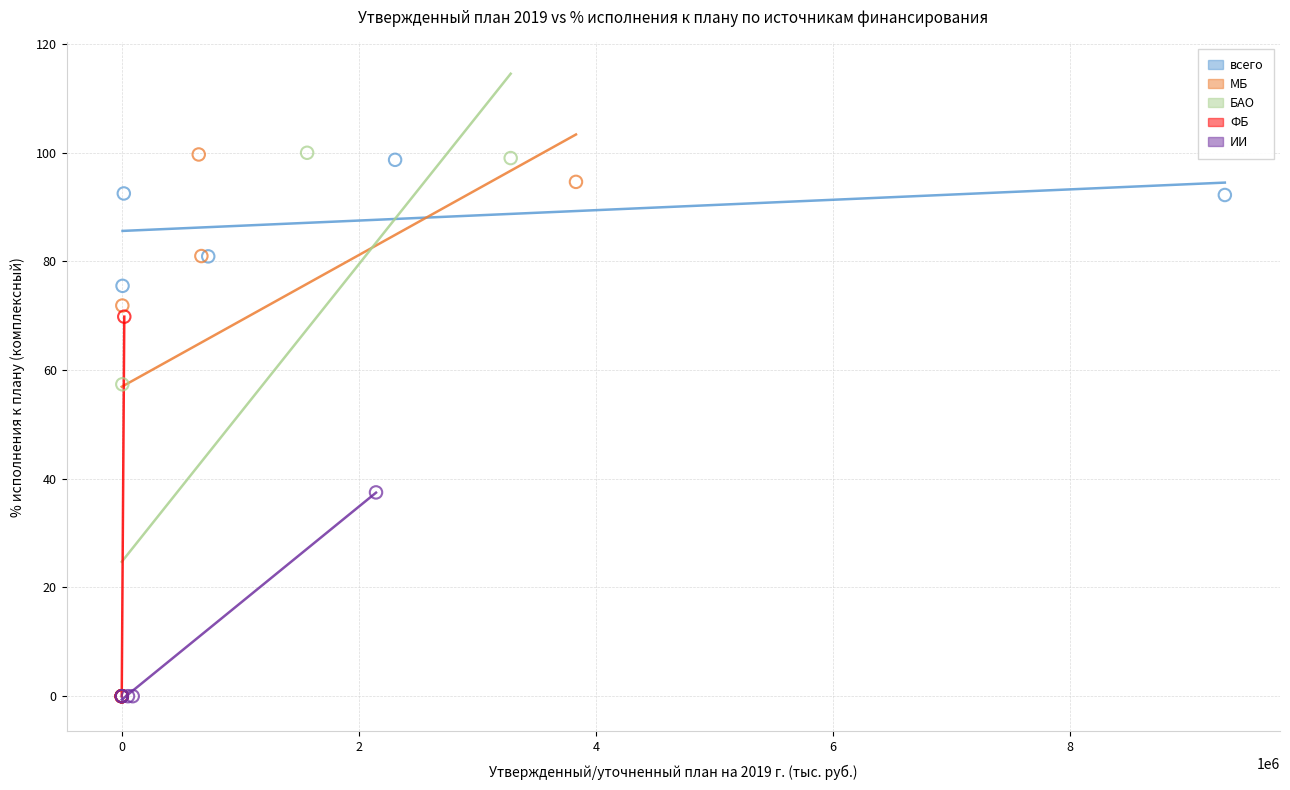

What are all the series names shown in the legend?

всего, МБ, БАО, ФБ, ИИ